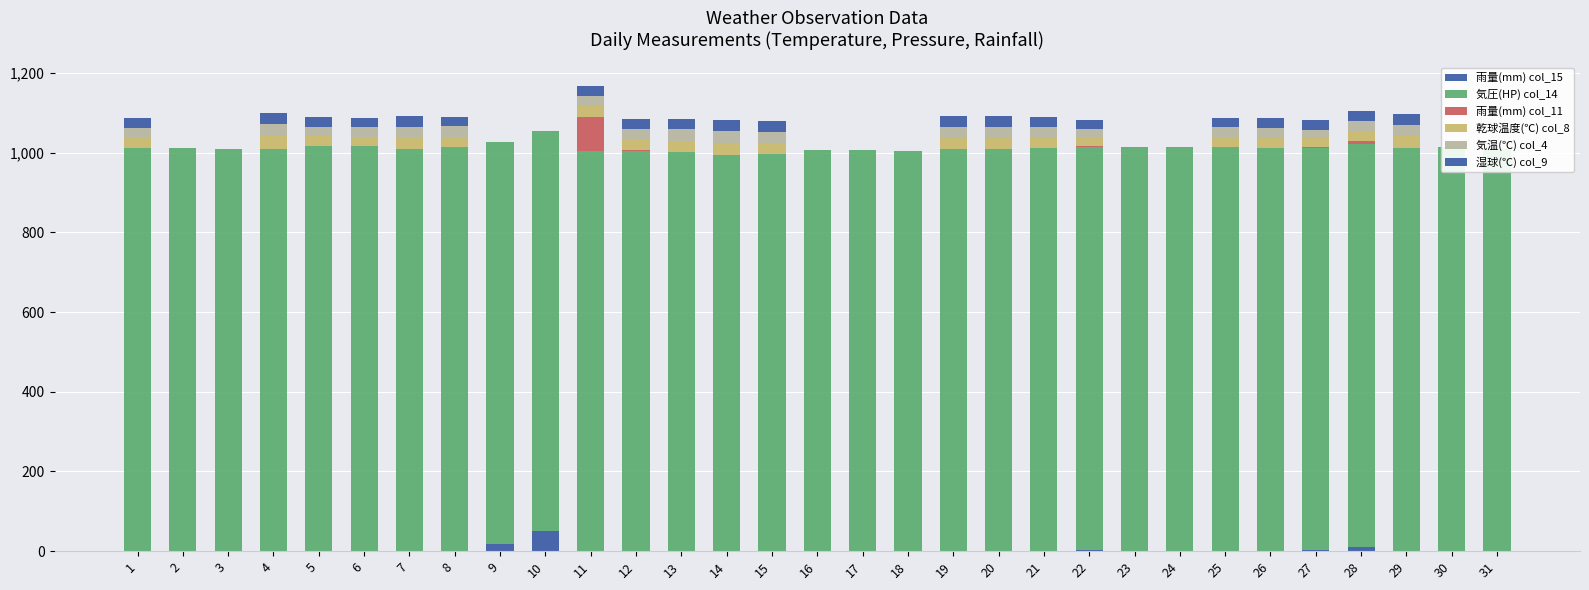

What are all the series names shown in the legend?

雨量(mm) col_15, 気圧(HP) col_14, 雨量(mm) col_11, 乾球温度(℃) col_8, 気温(℃) col_4, 湿球(℃) col_9